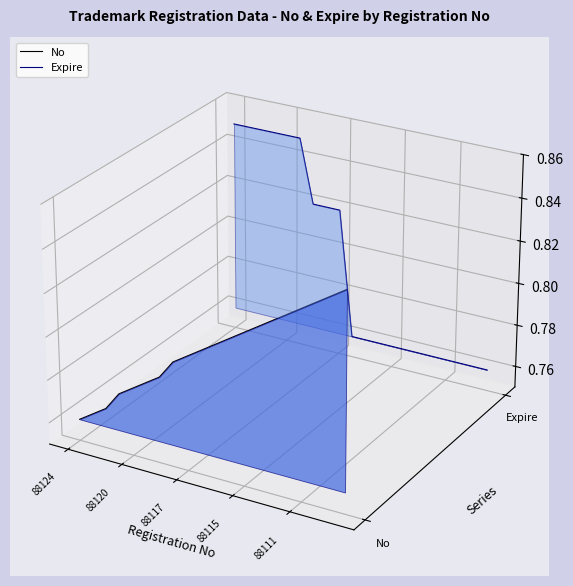

How many lines are shown in the chart?

2